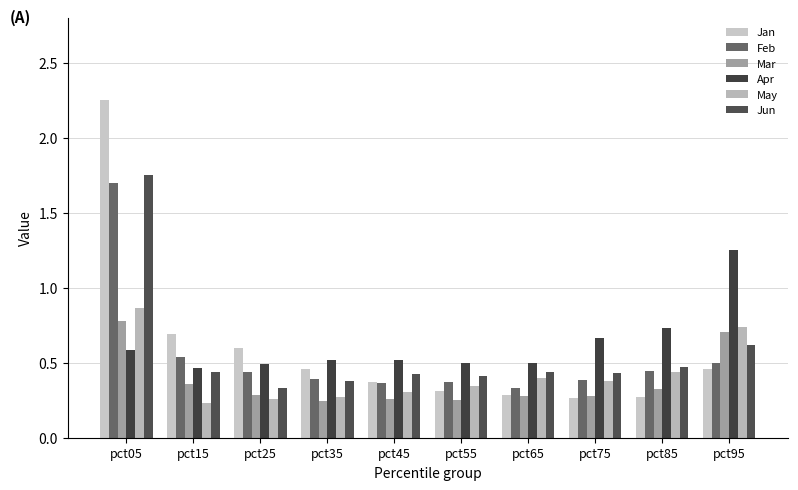

What is the average value of the Apr series?

0.6